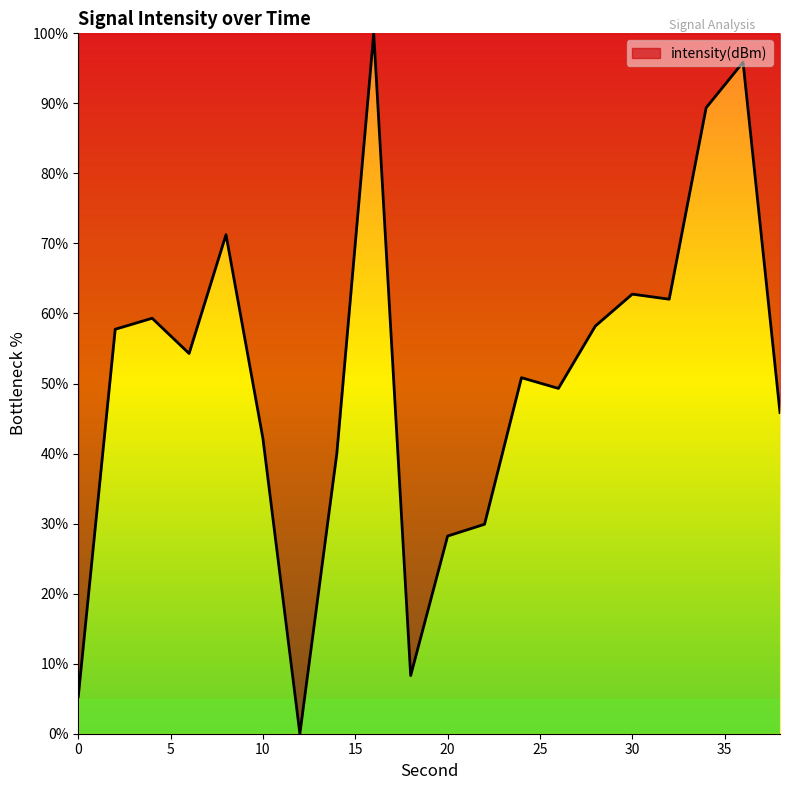

What is the difference between the maximum and minimum values?

100.0